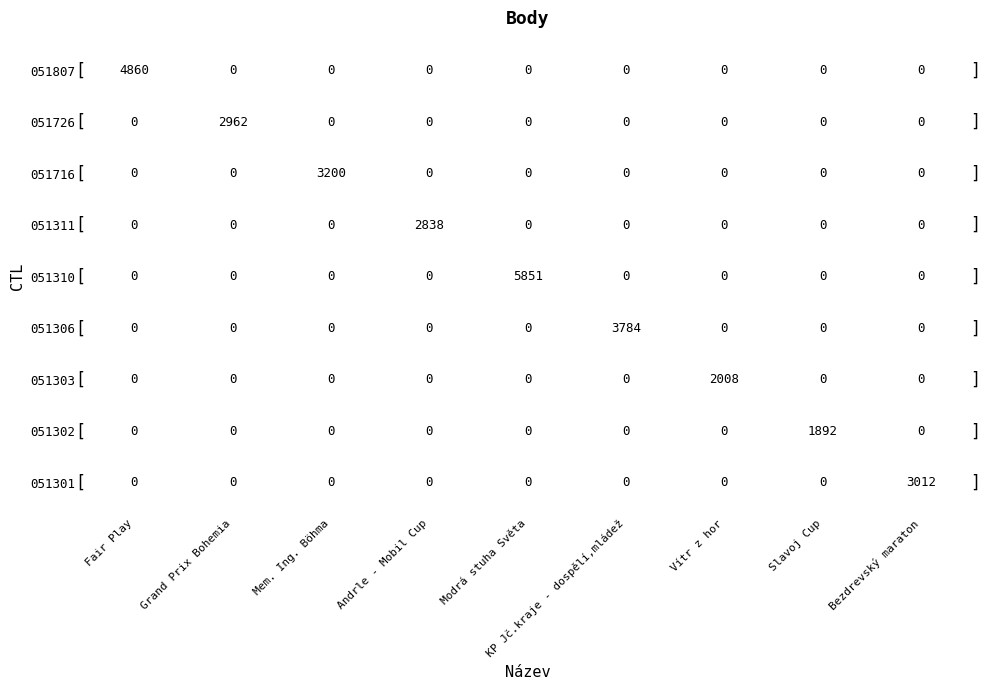

What is the total value across all series at Slavoj Cup?

1892